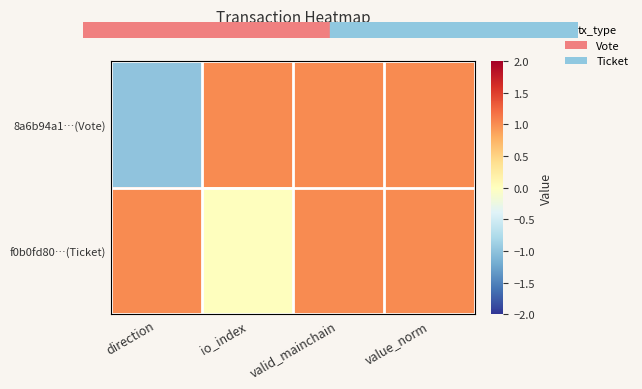

Reading right to left, list all the values displayed in this chart.

8a6b94a1…(Vote): value_norm=1	valid_mainchain=1	io_index=1	direction=-1
f0b0fd80…(Ticket): value_norm=1	valid_mainchain=1	io_index=0	direction=1